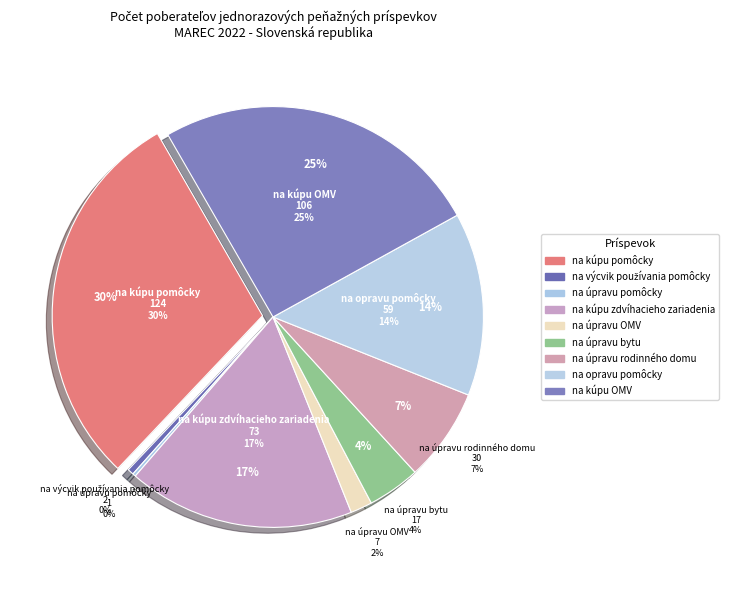

How much of the chart is everything except na úpravu garáže?

100.0%